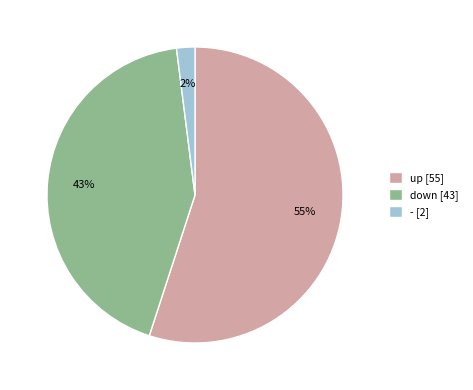

Approximately how many times larger is the value at down compared to -?

21.5